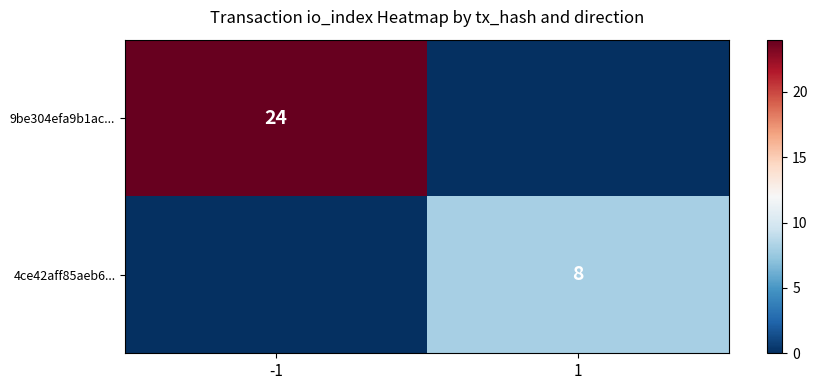

Is the value of 4ce42aff85aeb6... at 1 greater than the value of 9be304efa9b1ac... at -1?

No